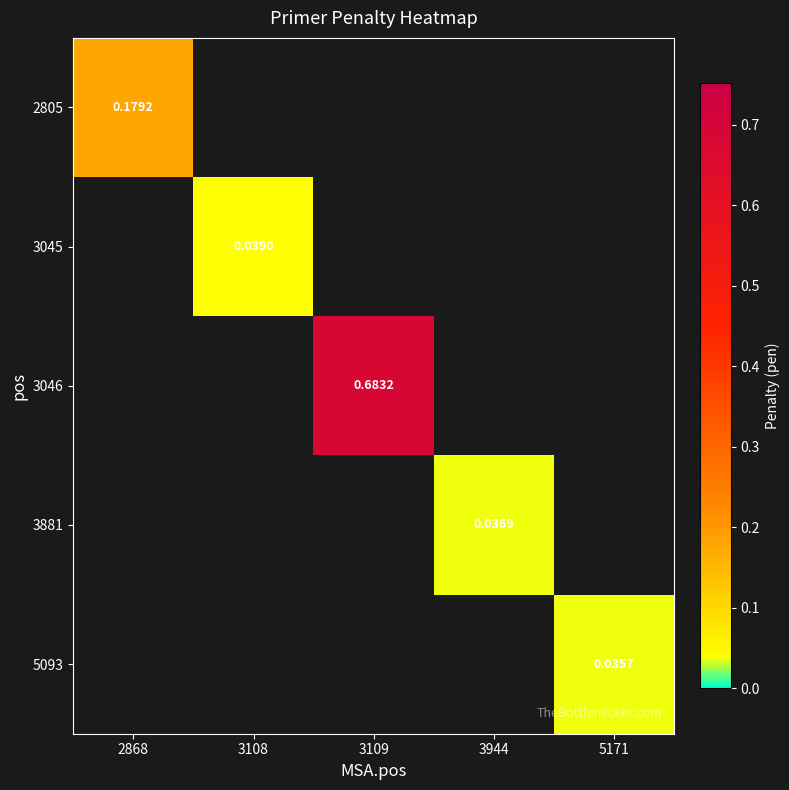

How many positive values does the 3881 series have?

1